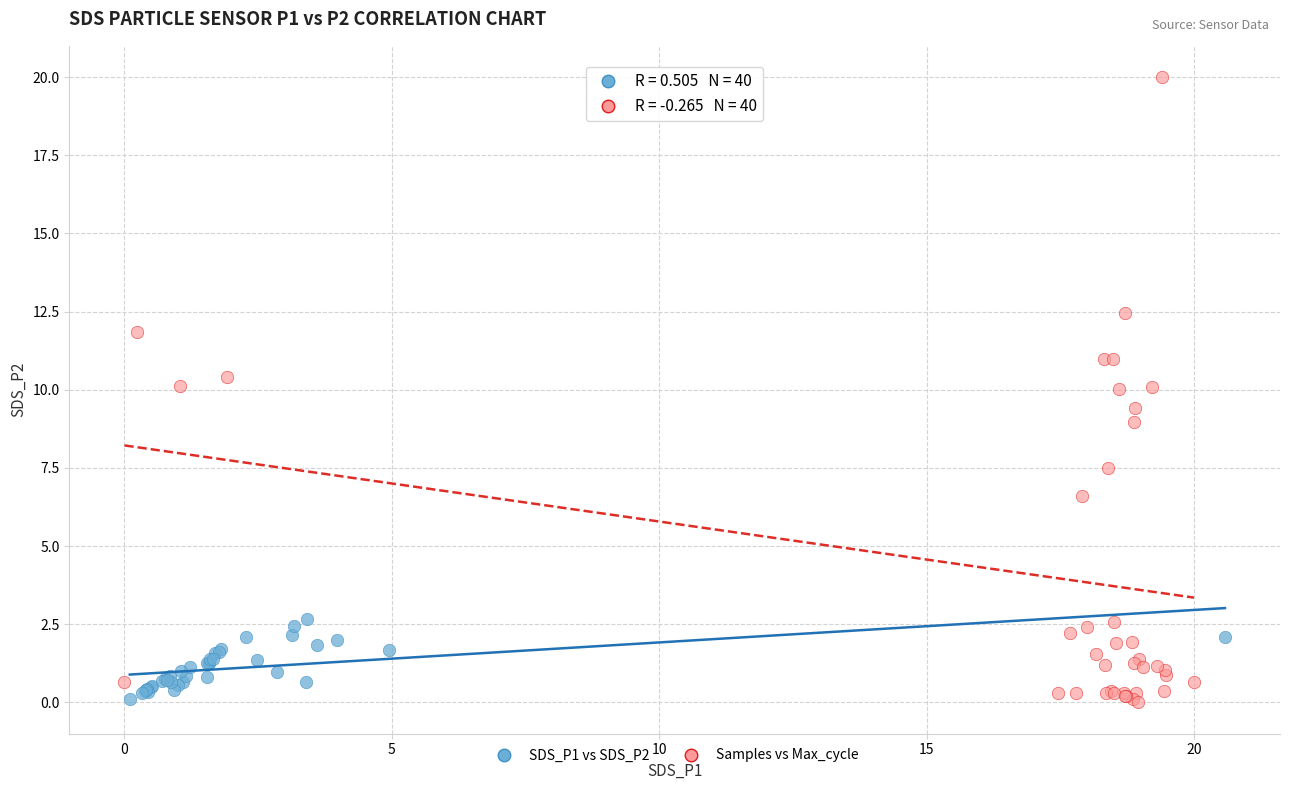

Which series reaches the maximum Y coordinate?

Samples vs Max_cycle